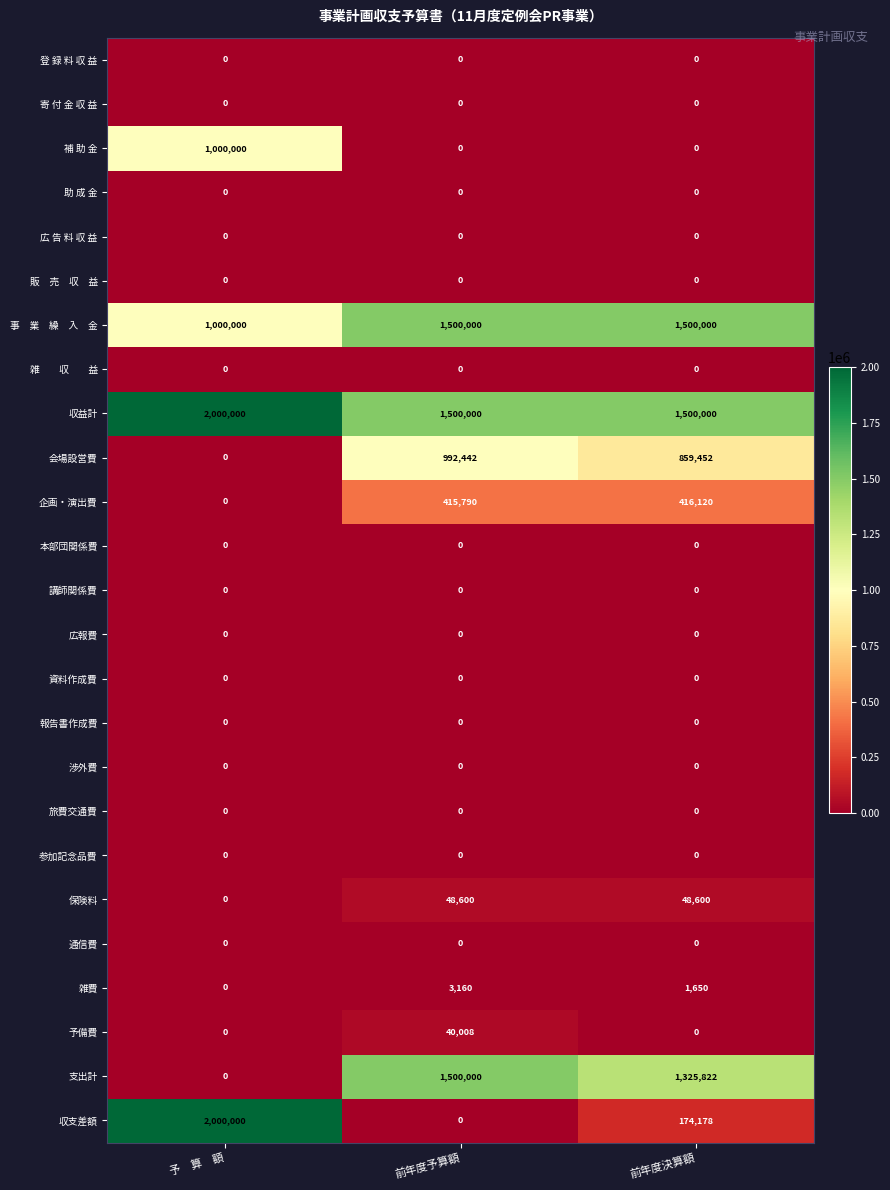

What is the total value across all series at 前年度決算額?

5825822